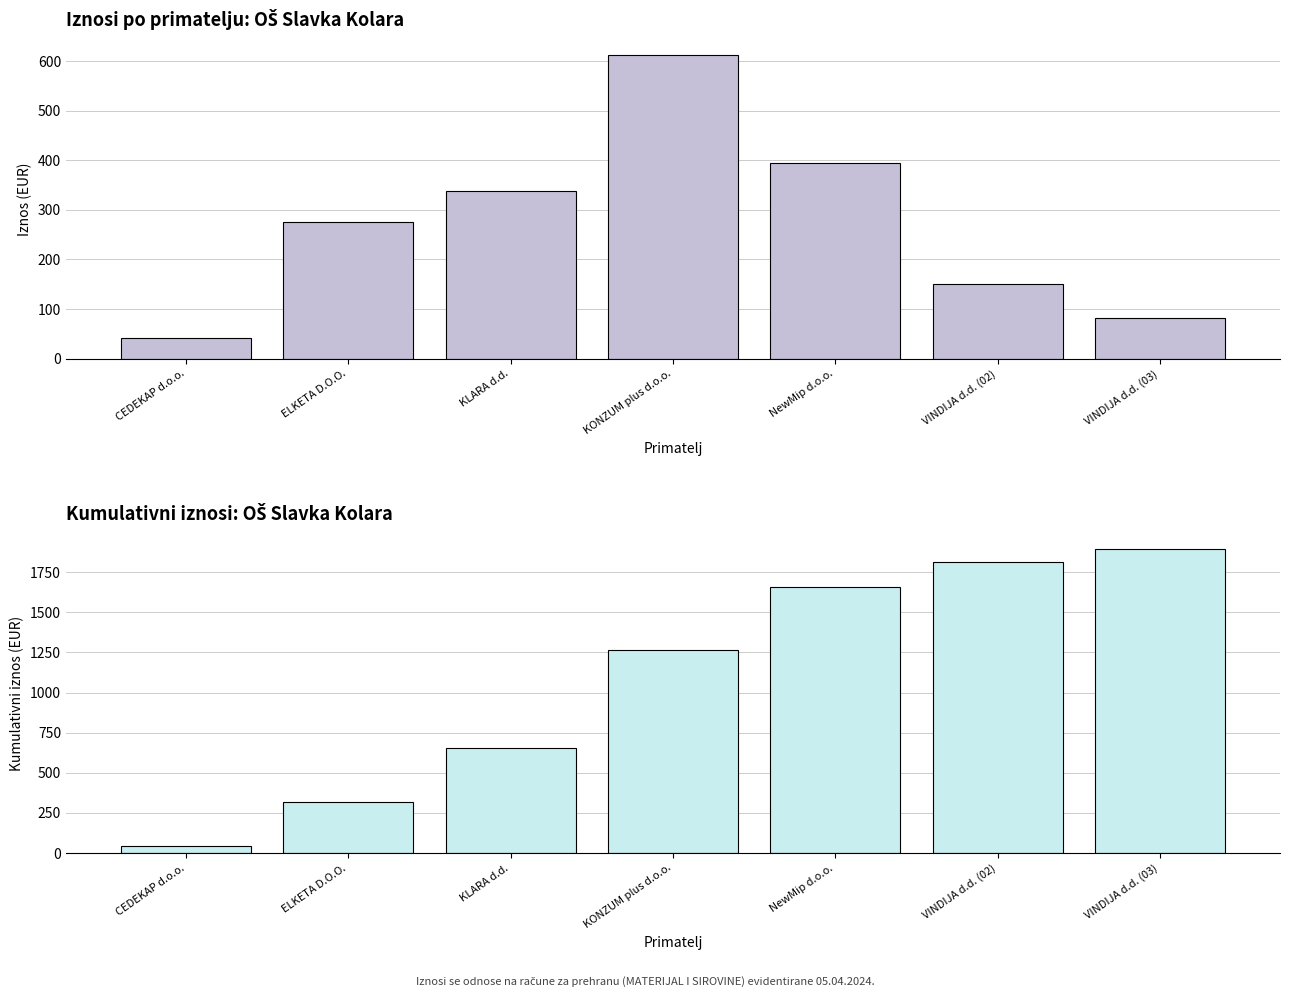

Which has a higher value, ELKETA D.O.O. or CEDEKAP d.o.o.?

ELKETA D.O.O.